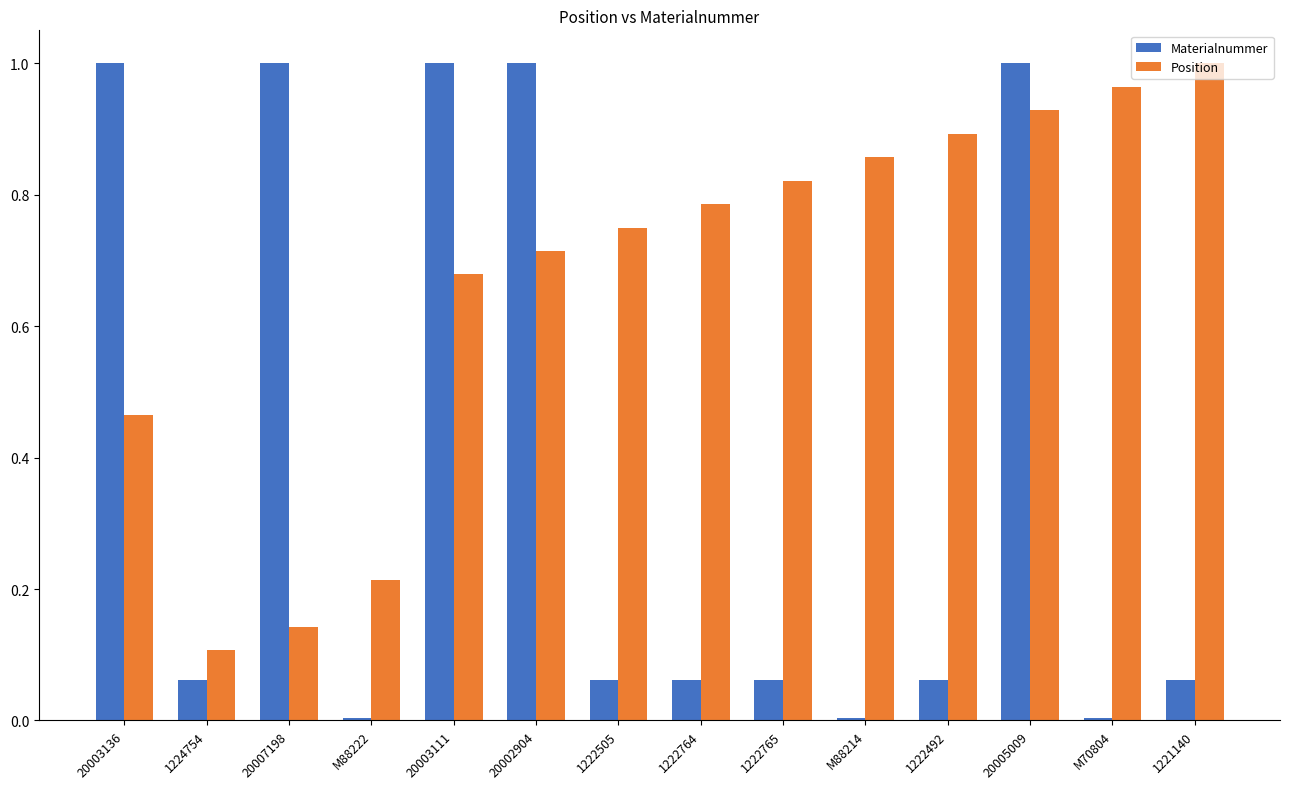

How many bars are there in each group?

2